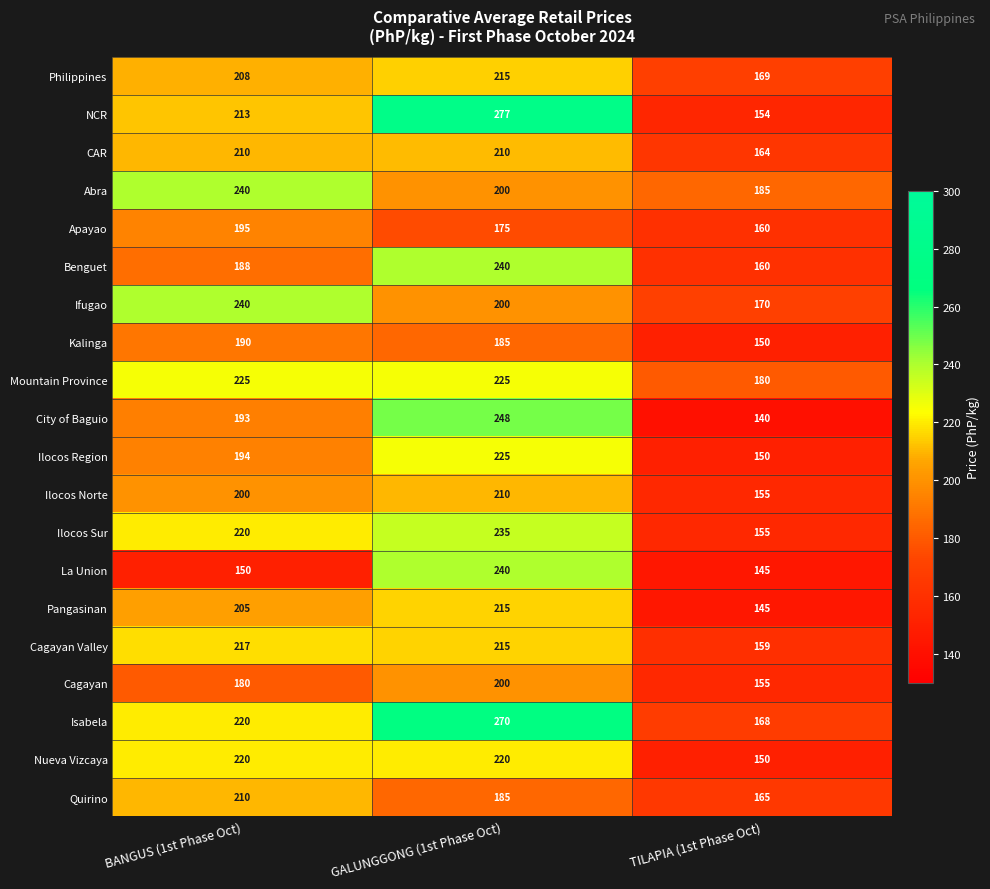

What is the difference between the maximum and second lowest values in the Cagayan series?

20